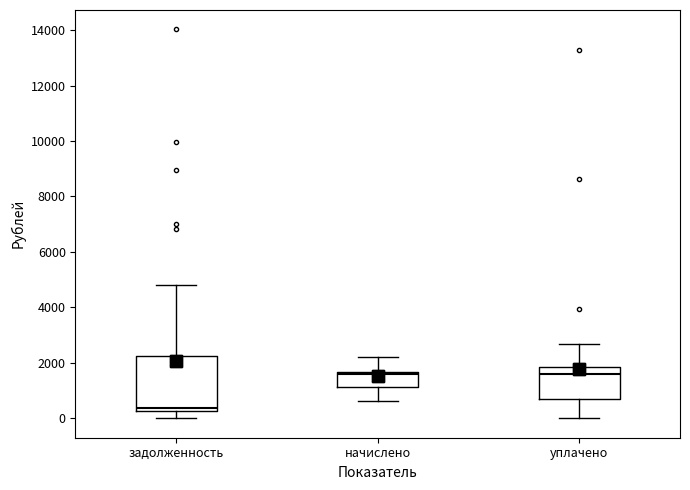

Reading left to right, read every box against the y-axis: the position of its median line, the range the box covers, and the ends of its whiskers. The values are not printed on the chart, so give them approximately, as read against the axis.

задолженность: median 400, box 200 to 2200, whiskers 0 to 4800
начислено: median 1600 (just below the box's upper edge), box 1200 to 1600, whiskers 600 to 2200
уплачено: median 1600, box 600 to 1800, whiskers 0 to 2600